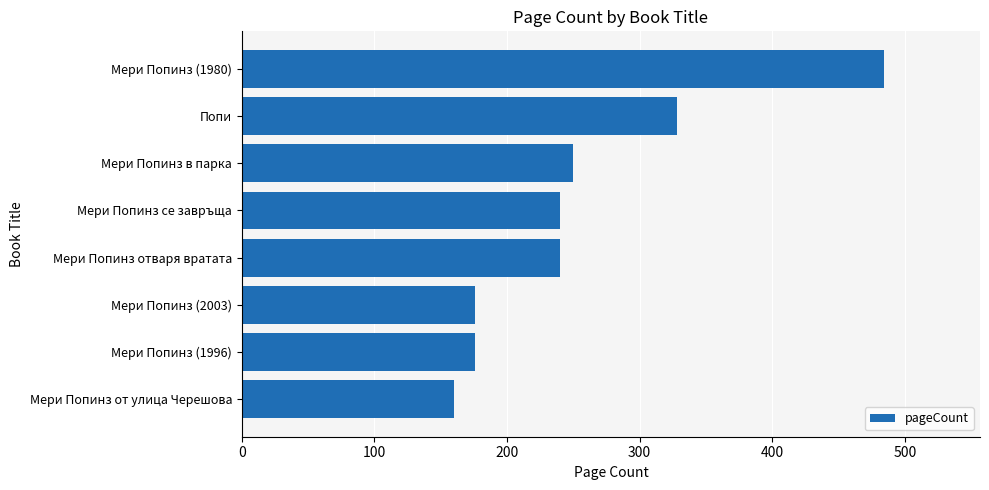

What is the average value?

257